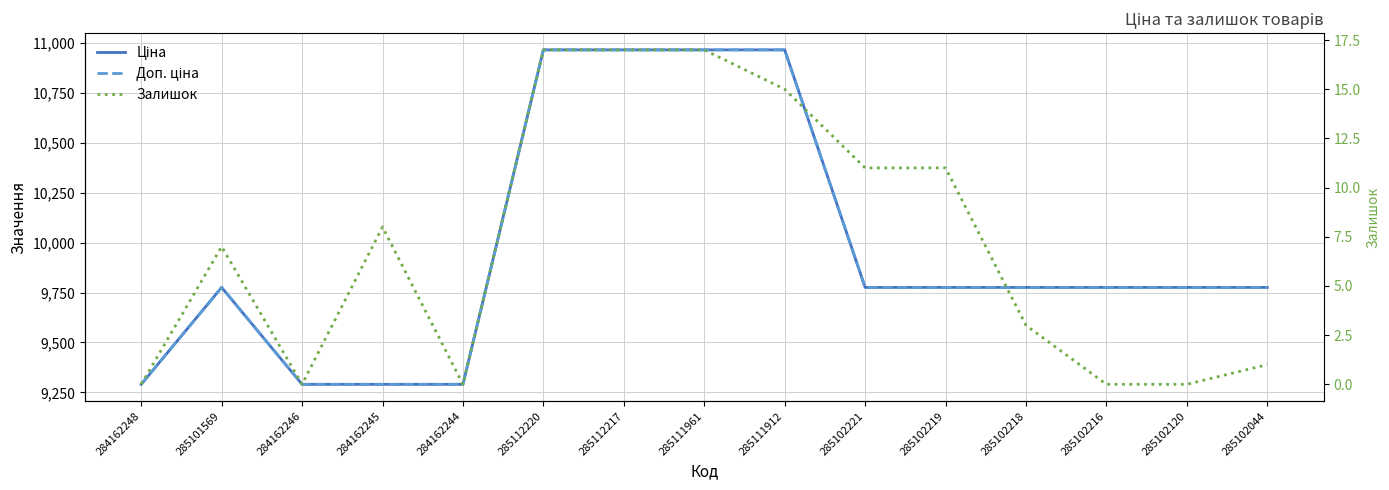

Does the chart have visible grid lines?

Yes